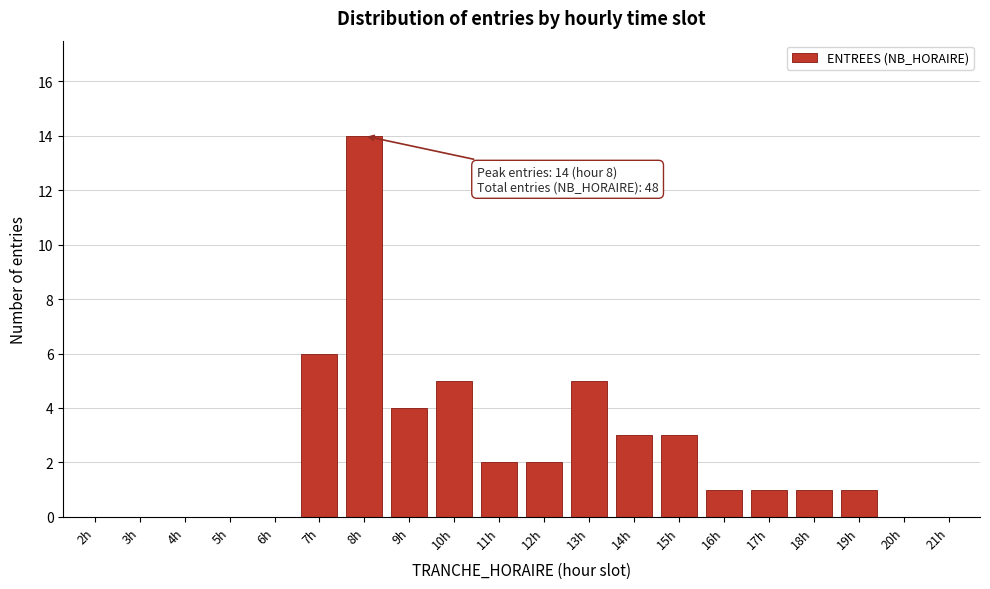

Reading left to right, what are all the values shown in this chart?

2h=0	3h=0	4h=0	5h=0	6h=0	7h=6	8h=14	9h=4	10h=5	11h=2	12h=2	13h=5	14h=3	15h=3	16h=1	17h=1	18h=1	19h=1	20h=0	21h=0